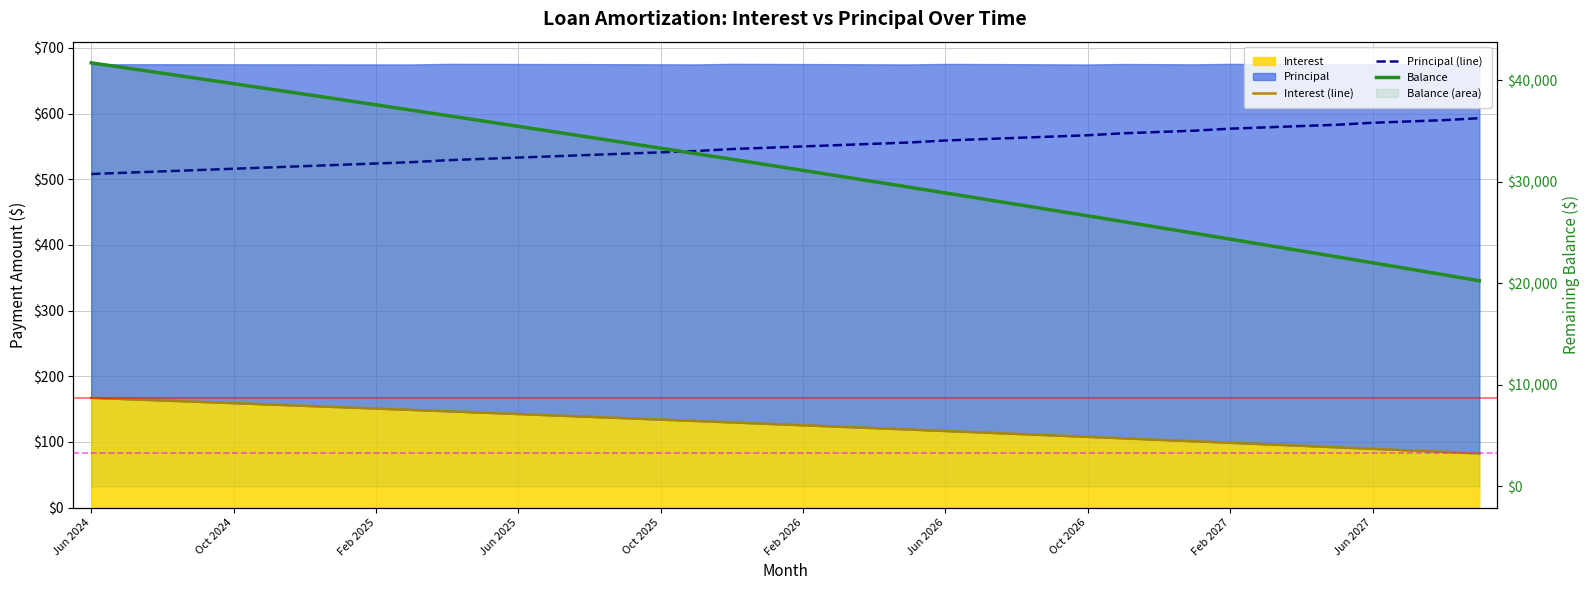

The value of Interest (line) at 14 is 138.3. True or false?

True